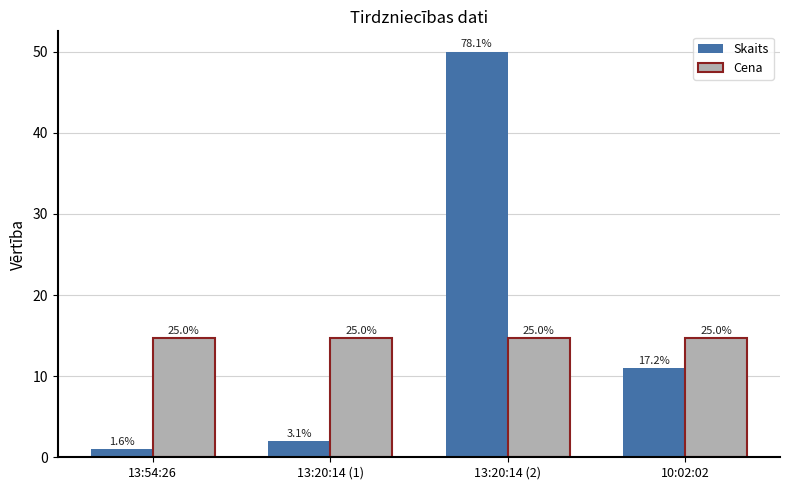

What is the label of the 3rd bar from the right?

13:20:14 (1)